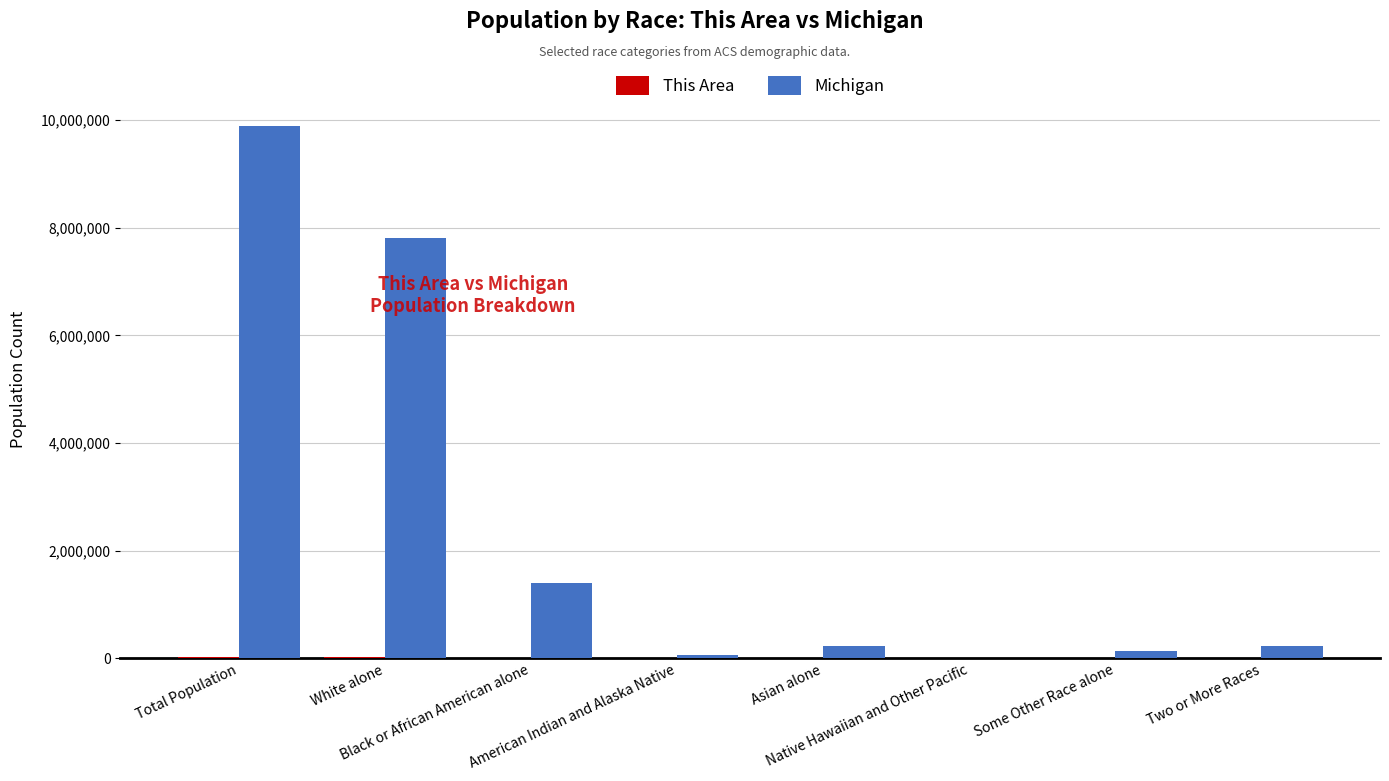

What is the greatest value displayed?

9883640